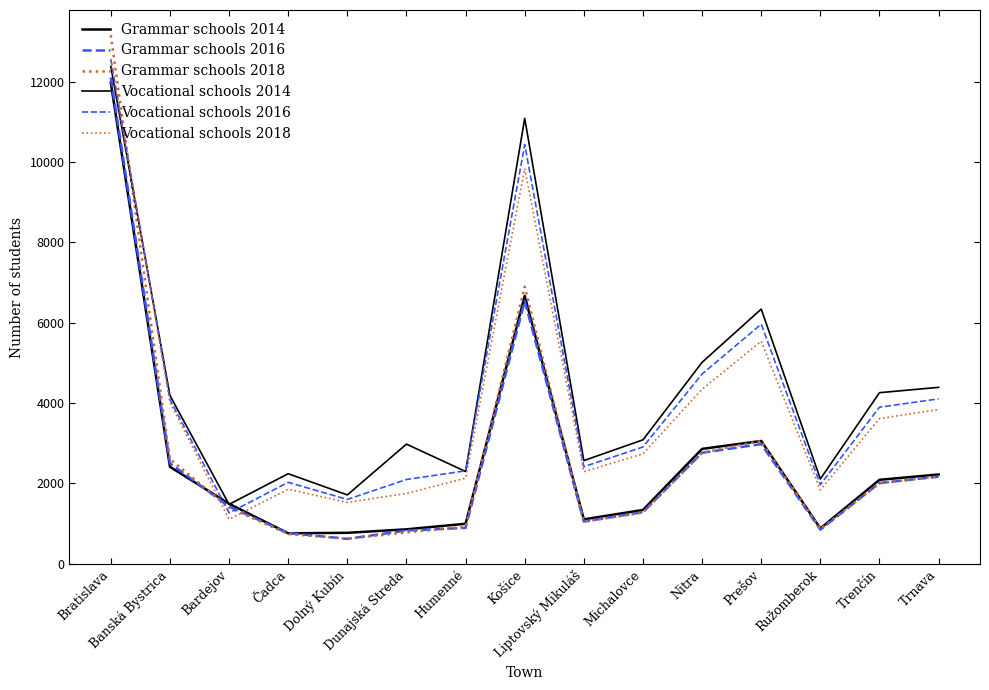

List the labels in order of Vocational schools 2018 value, smallest first.

Bardejov, Dolný Kubín, Dunajská Streda, Ružomberok, Čadca, Humenné, Liptovský Mikuláš, Michalovce, Trenčín, Trnava, Banská Bystrica, Nitra, Prešov, Košice, Bratislava